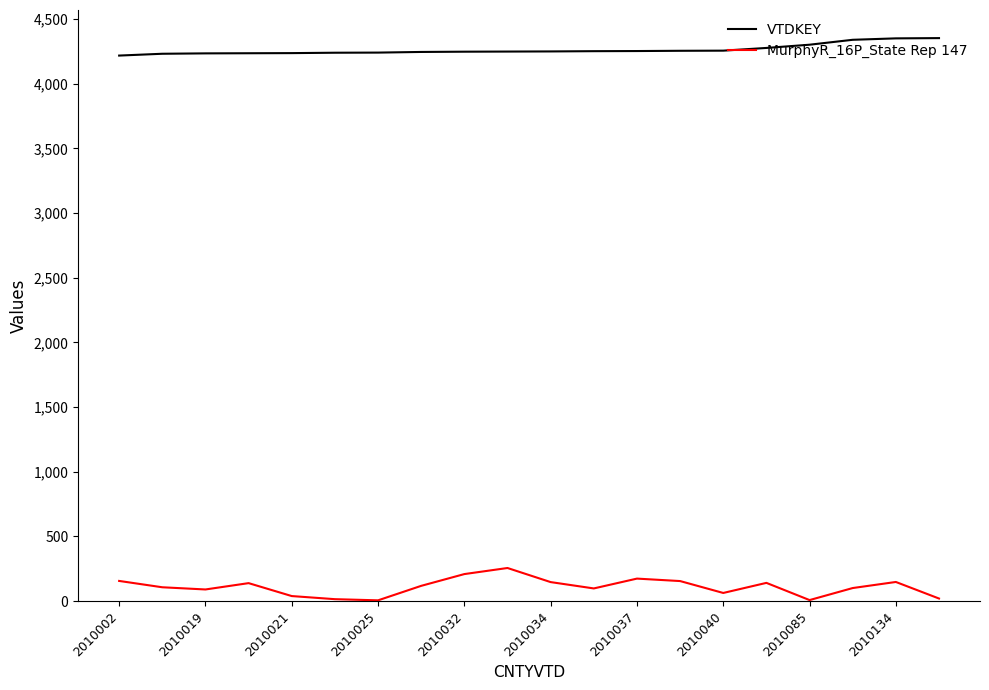

List the series in order of their peak value, lowest first.

MurphyR_16P_State Rep 147, VTDKEY